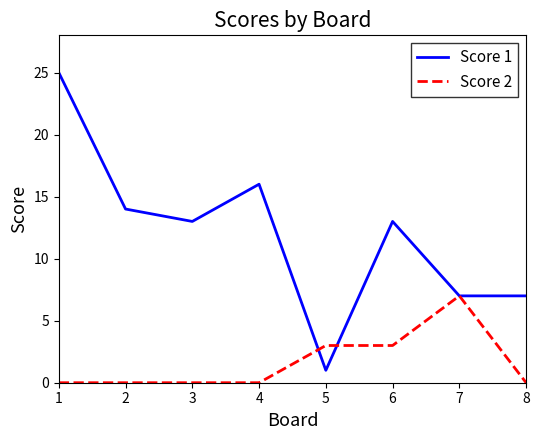

How many lines are shown in the chart?

2